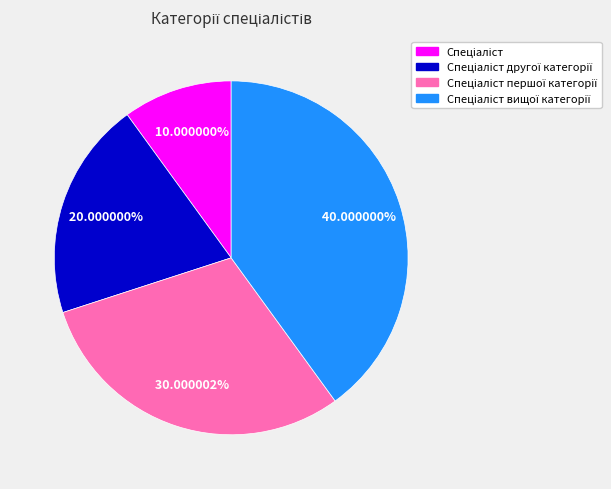

Does any single category account for the majority?

No